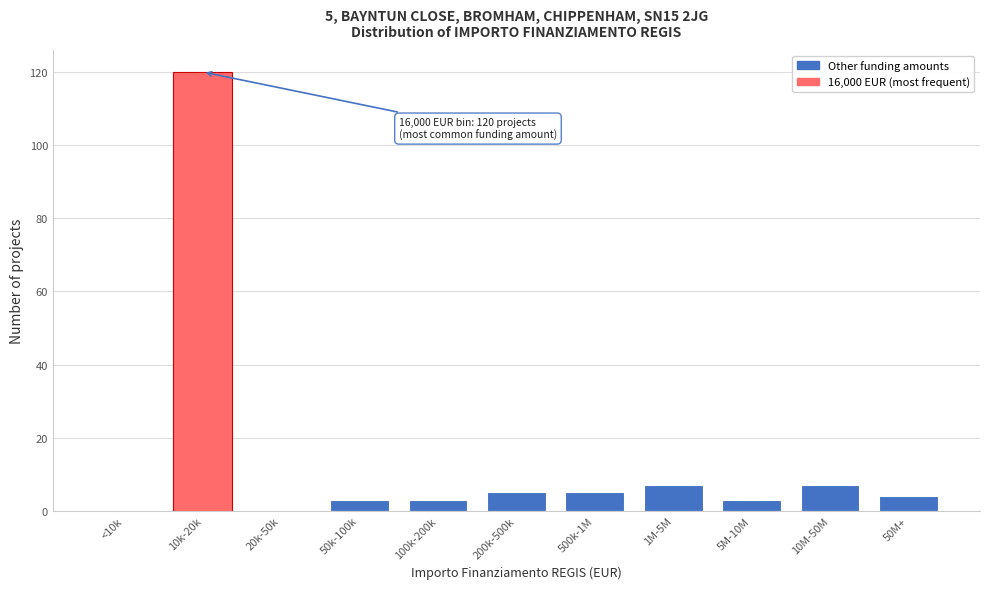

Reading left to right, list all the values displayed in this chart.

<10k=0	10k-20k=120	20k-50k=0	50k-100k=3	100k-200k=3	200k-500k=5	500k-1M=5	1M-5M=7	5M-10M=3	10M-50M=7	50M+=4